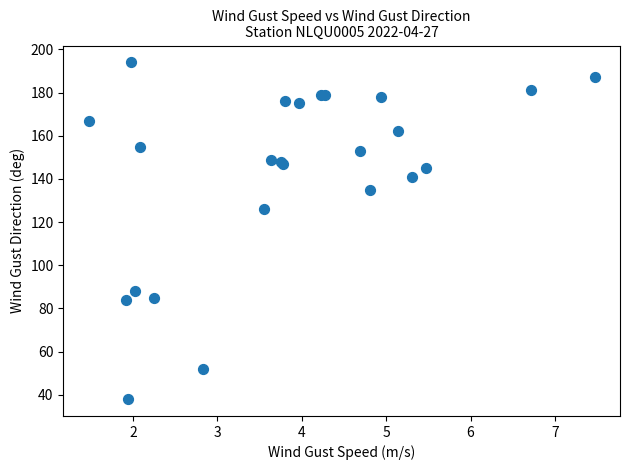

What Y value in the scatter plot is closest to 116?

126